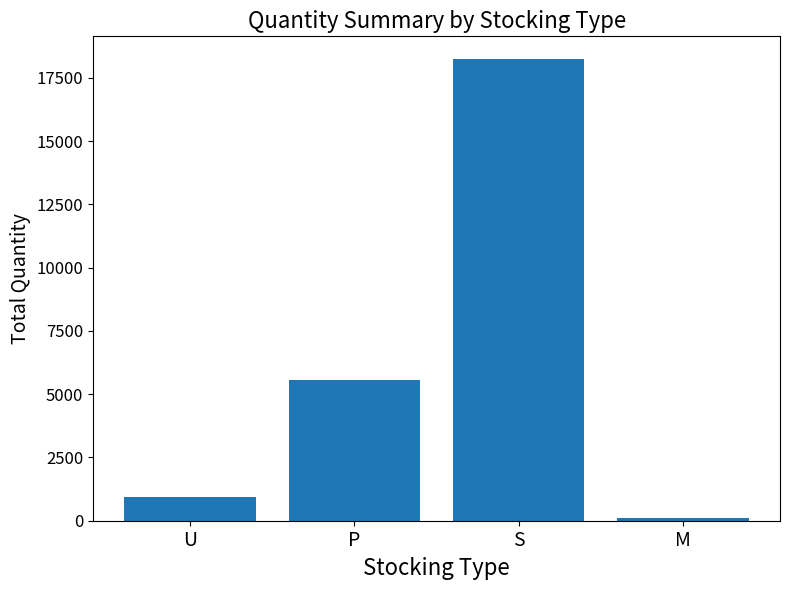

The chart shows a value of 12212 at S. True or false?

False